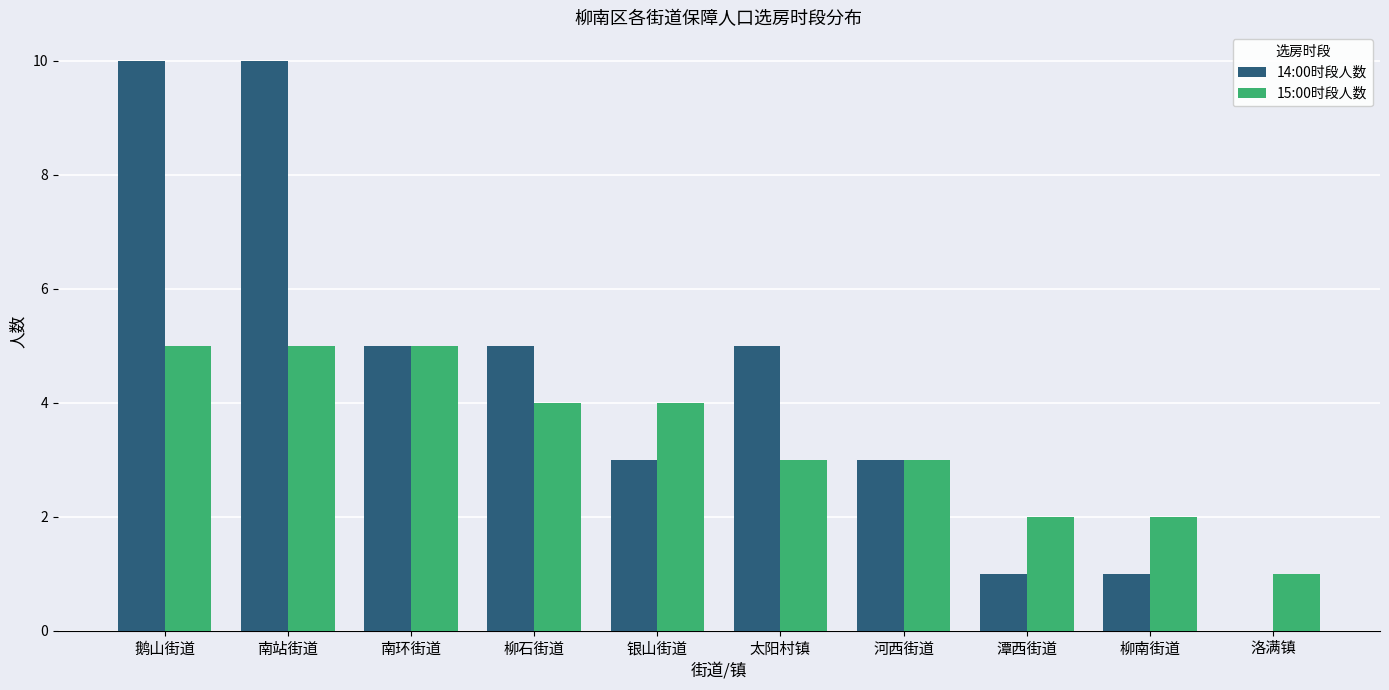

How many distinct data groups are displayed?

2